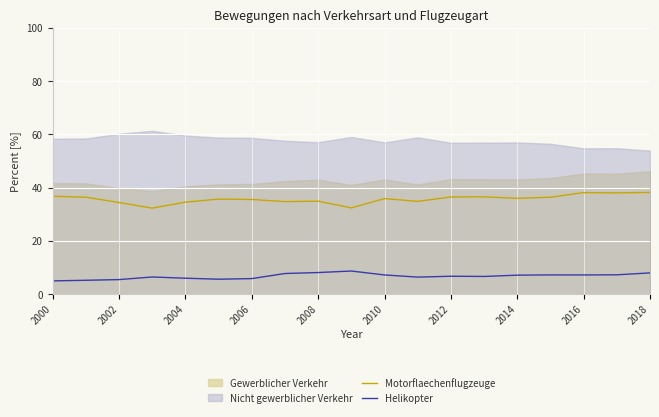

What is the difference between the maximum and minimum values in the Motorflaechenflugzeuge series?

5.9